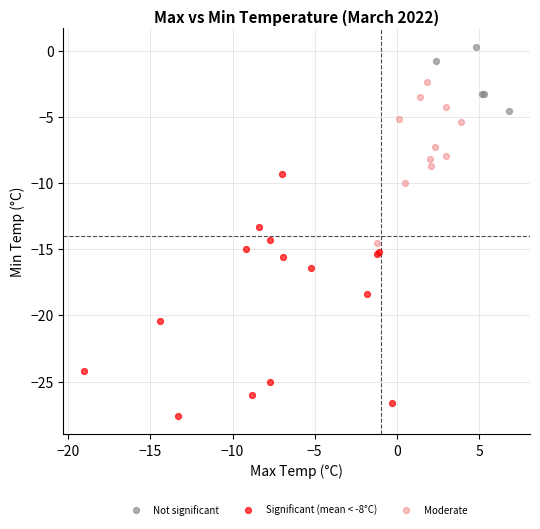

Which series reaches the minimum Y coordinate?

Significant (mean < -8°C)